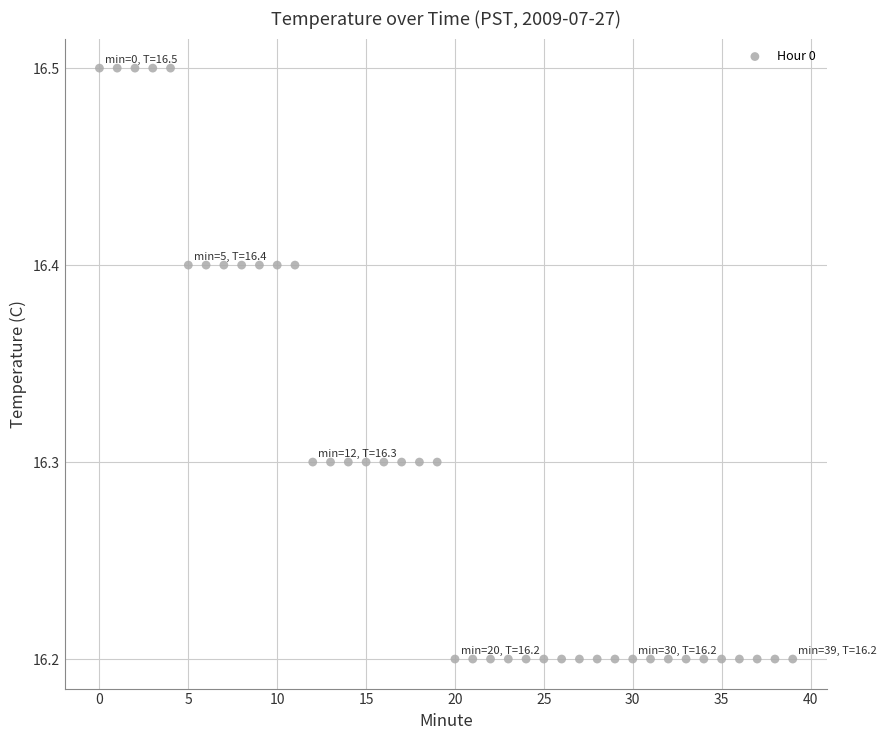

What is the range of Y values (max minus min)?

0.3